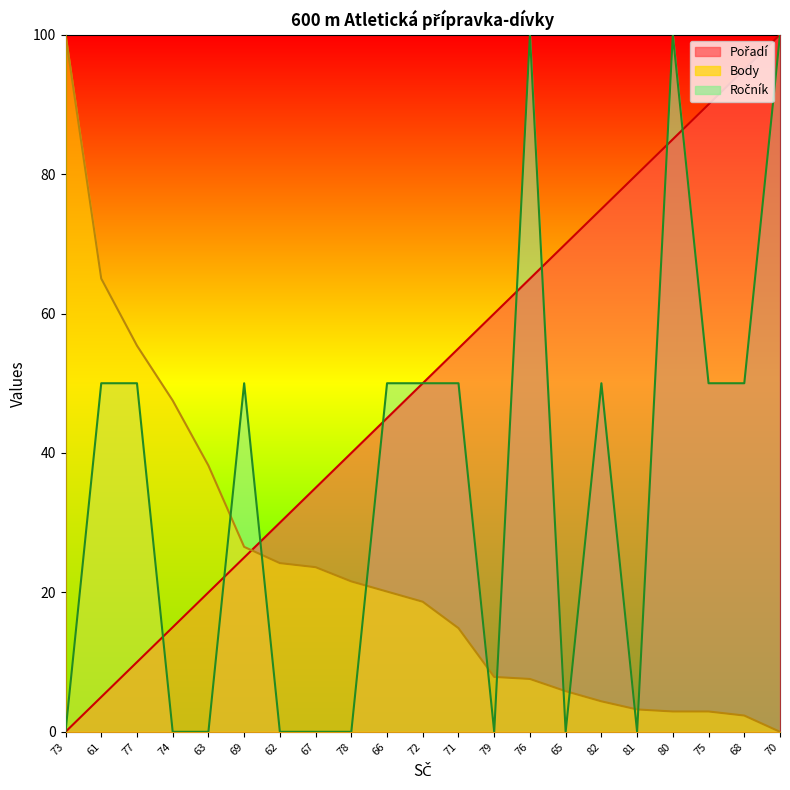

Is the value of Pořadí at 80 greater than the value of Ročník at 81?

Yes